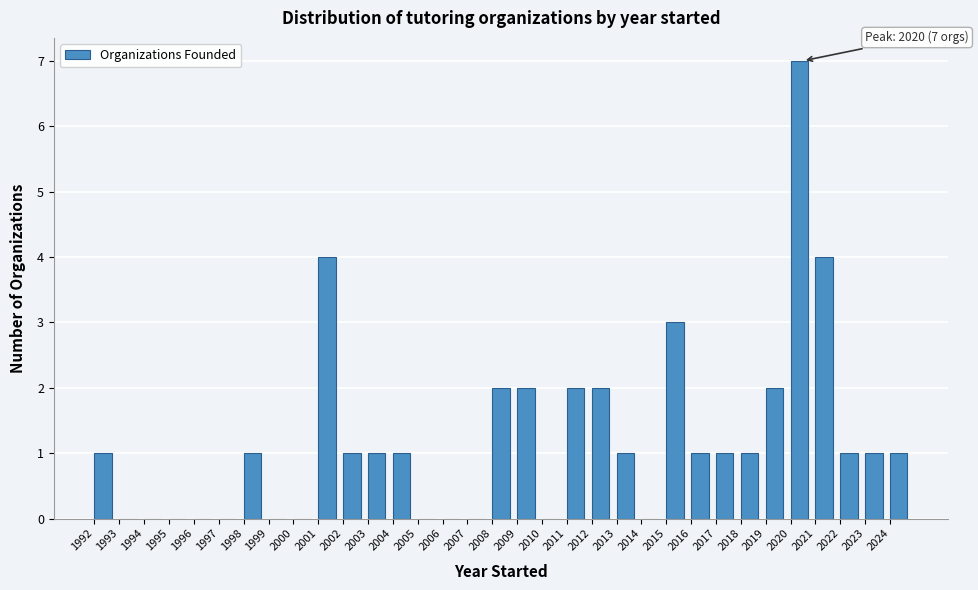

Which range on the x-axis has the tallest bar?

2020 to 2021